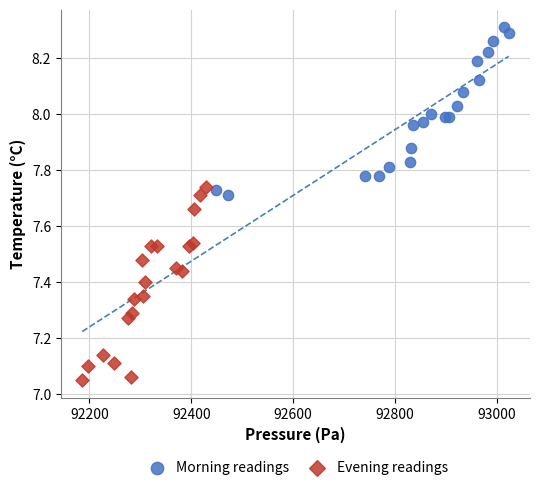

Which series contains the lowest Y value?

Evening readings